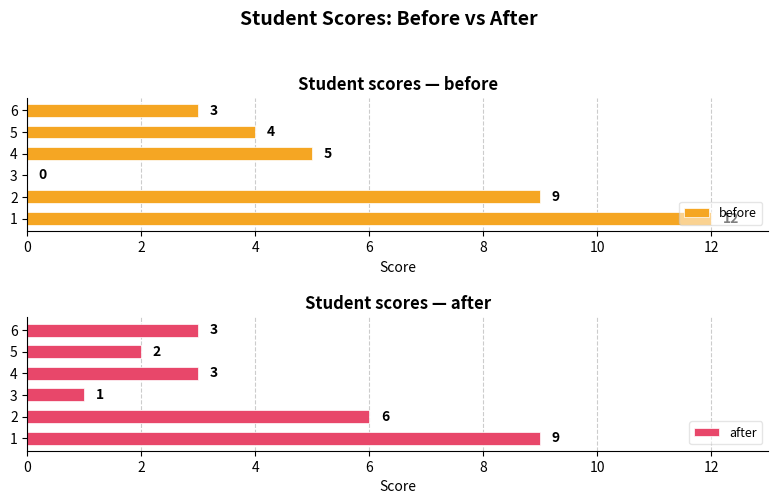

The after series shows 4 at 6. True or false?

False